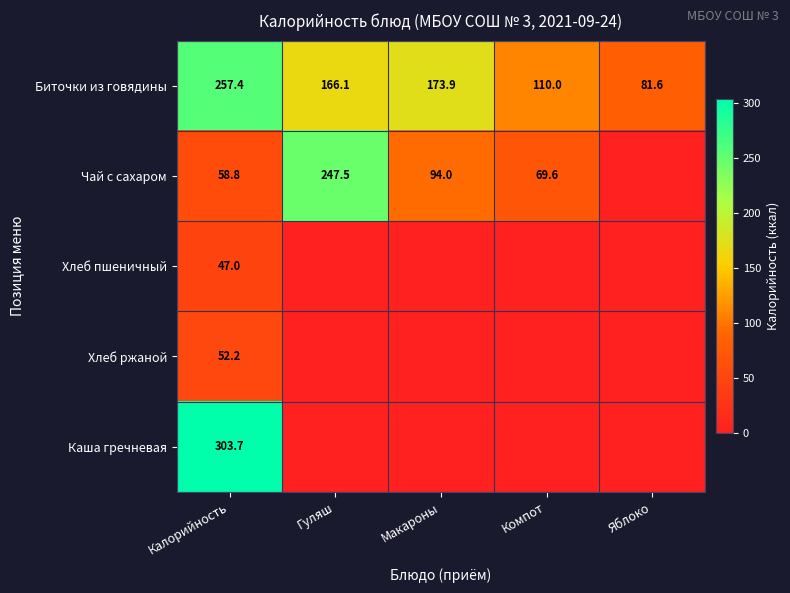

What is the maximum value for Биточки из говядины?

257.4